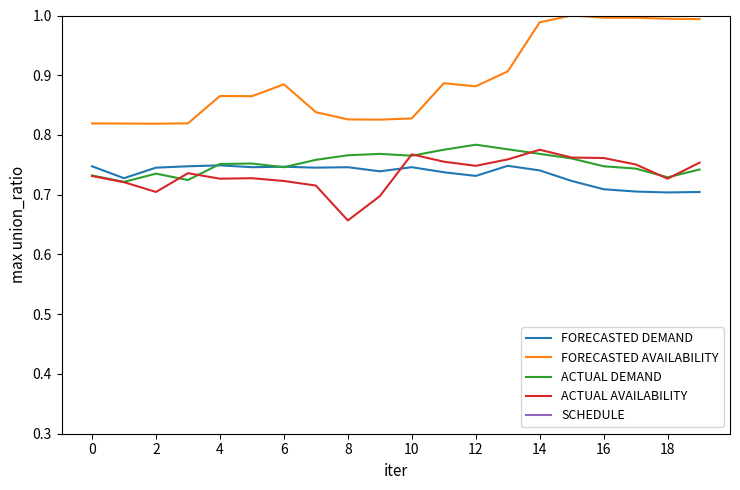

True or false: FORECASTED DEMAND and SCHEDULE cross at least once.

False